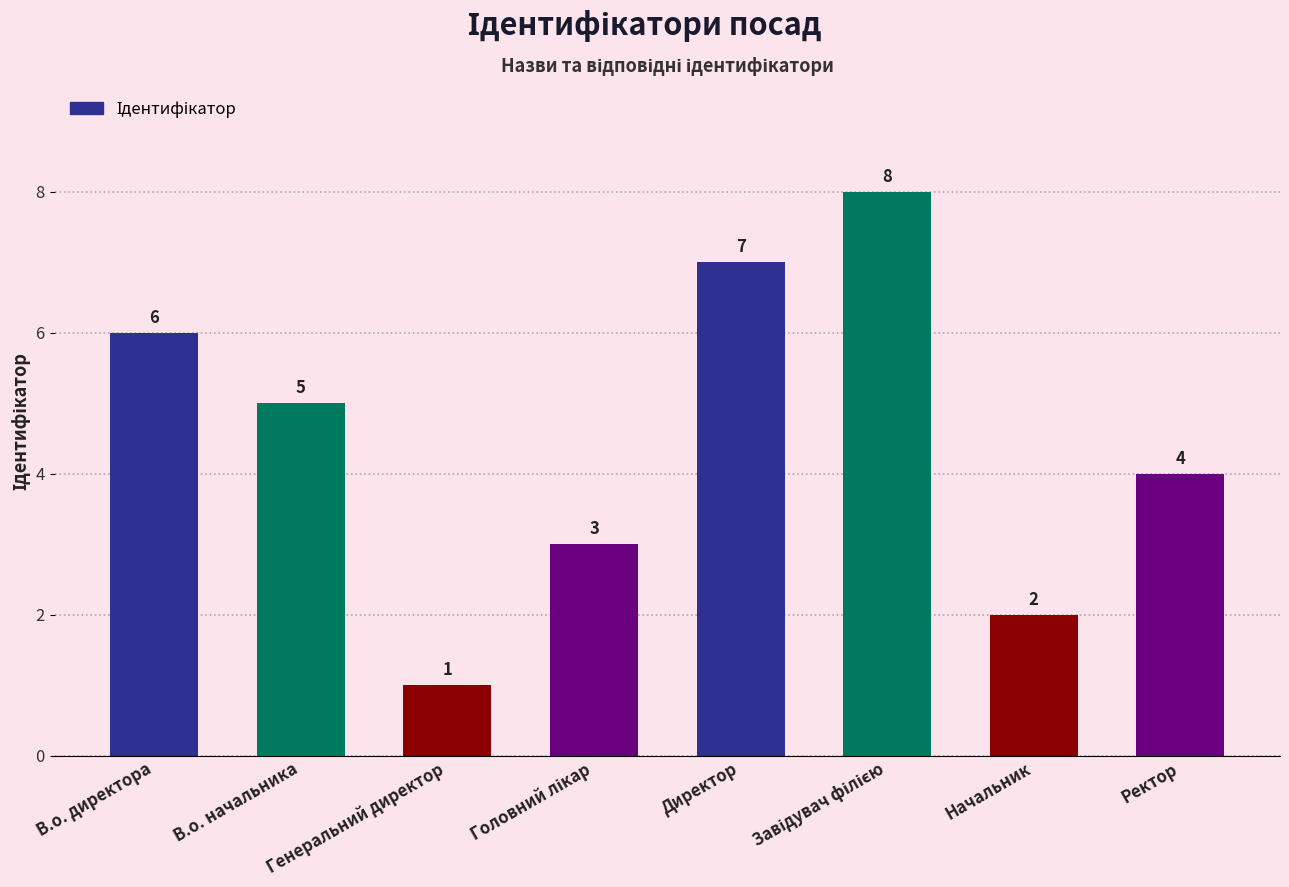

How many data points are less than 5?

4